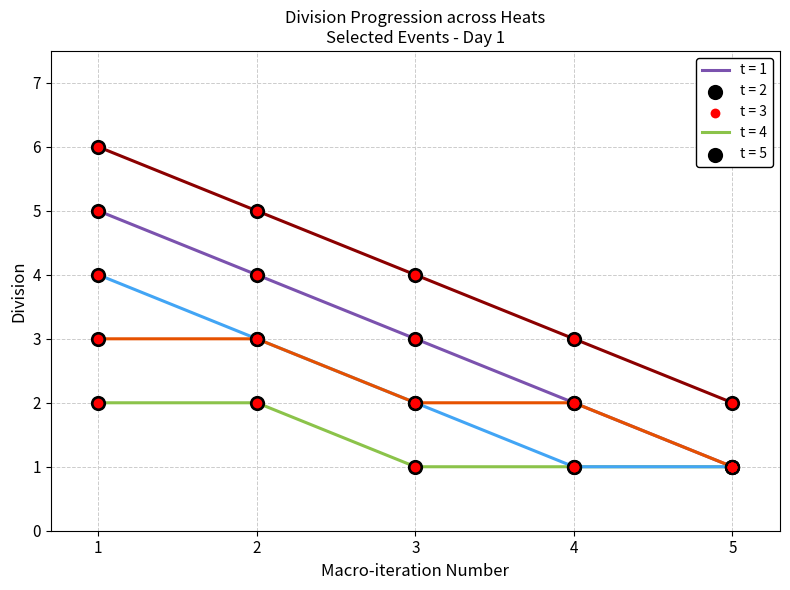

What is the maximum value shown in the chart?

6